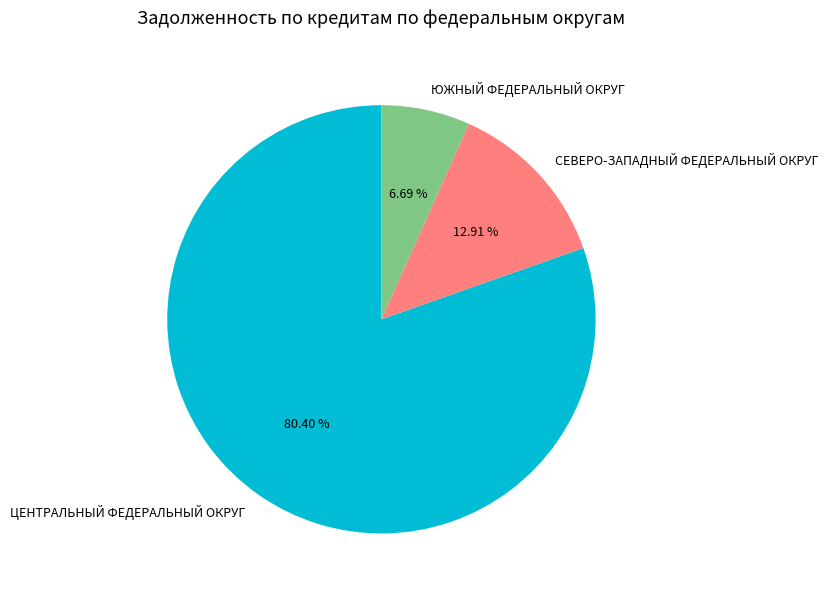

Which has a higher value, СЕВЕРО-ЗАПАДНЫЙ ФЕДЕРАЛЬНЫЙ ОКРУГ or ЮЖНЫЙ ФЕДЕРАЛЬНЫЙ ОКРУГ?

СЕВЕРО-ЗАПАДНЫЙ ФЕДЕРАЛЬНЫЙ ОКРУГ